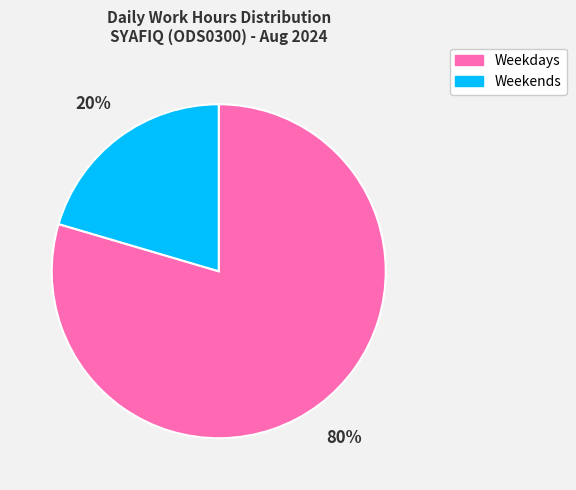

To the nearest percent, what is the average slice percentage?

50%